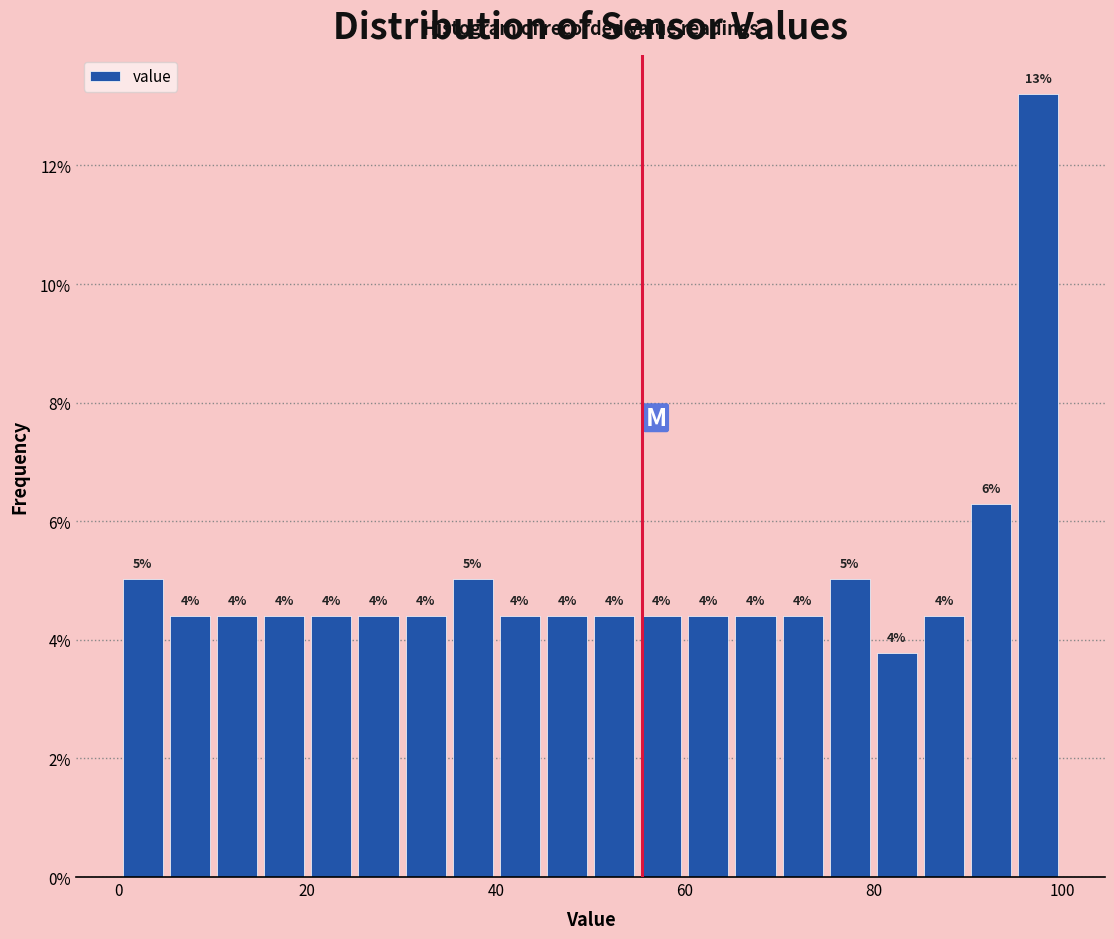

Around what value on the x-axis is the tallest bar? Give the approximate position of its centre, as read against the axis.

98